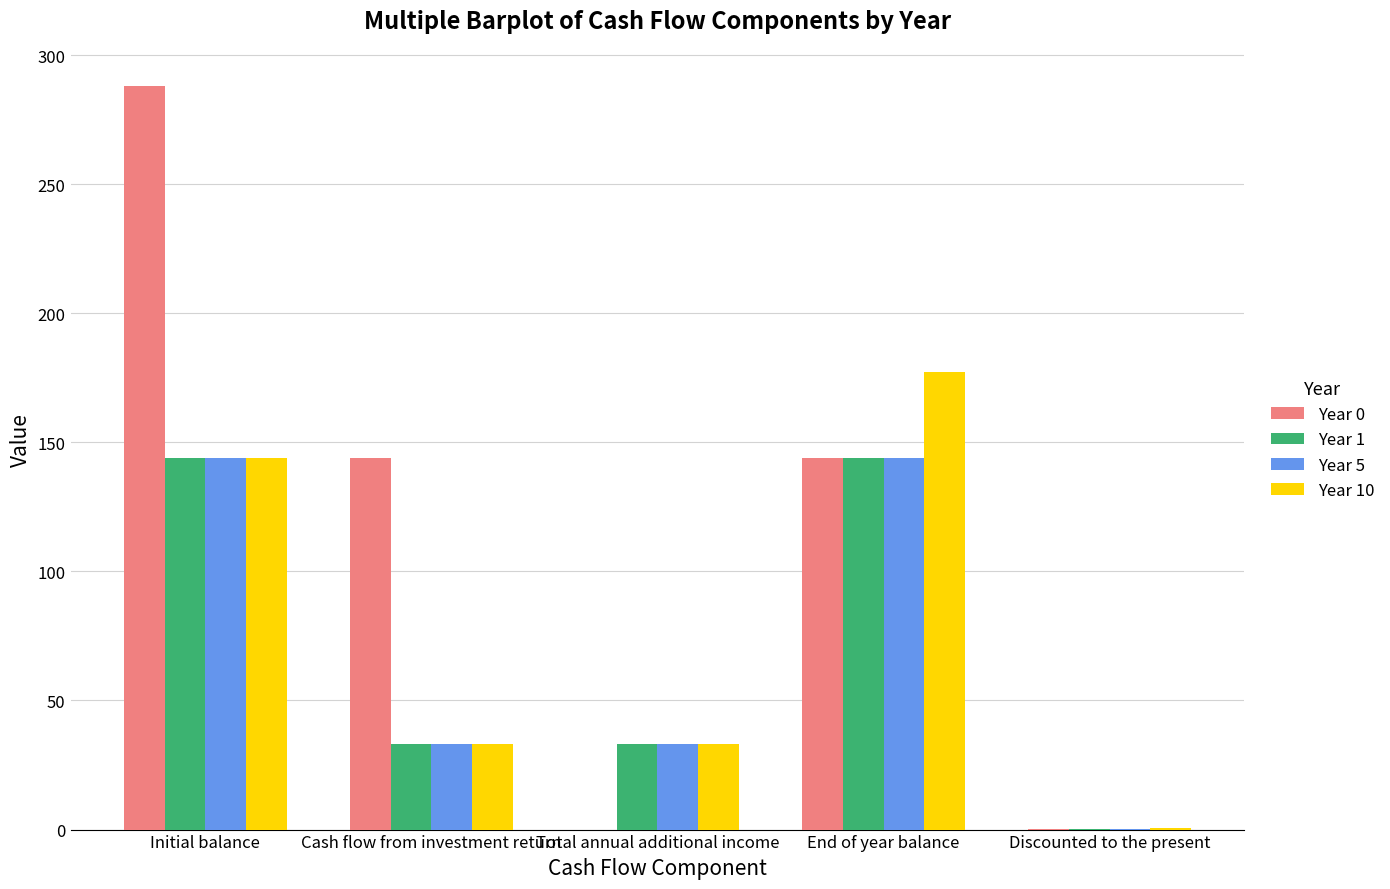

At which category does the chart reach its peak across all series?

Initial balance